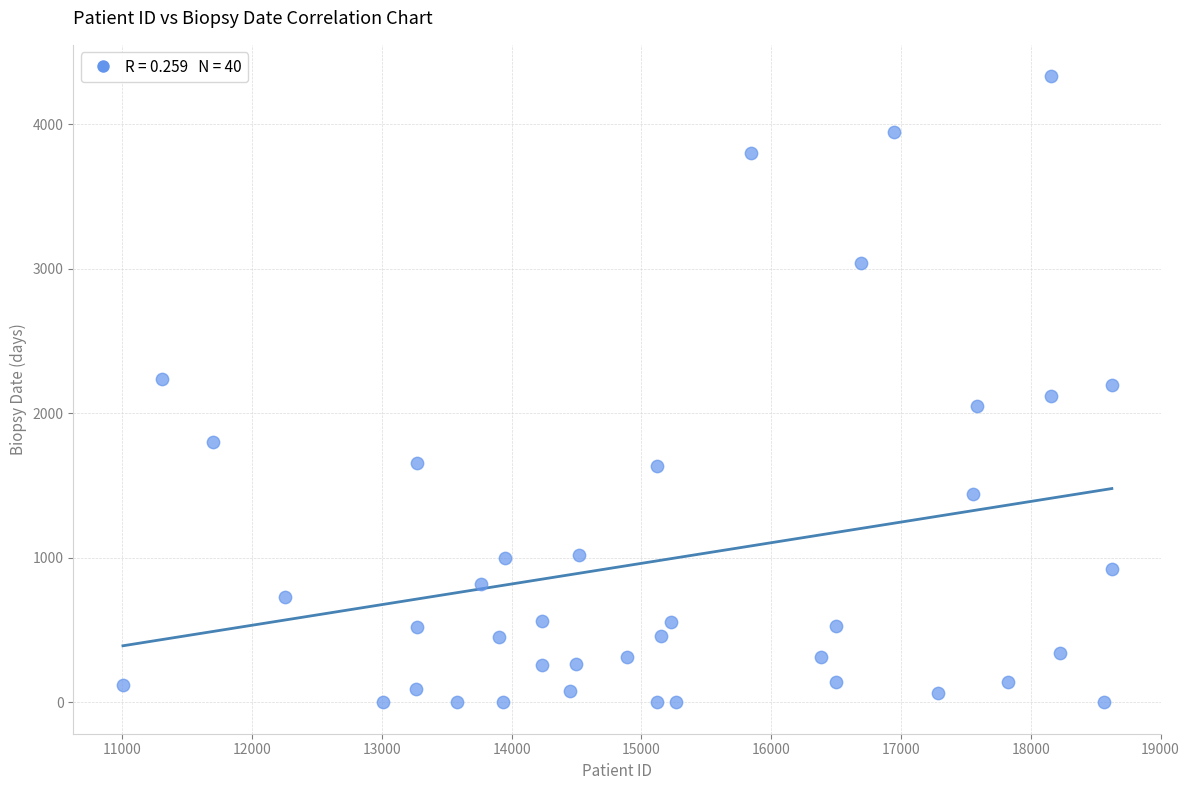

What is the range of X values (max minus min)?

7621